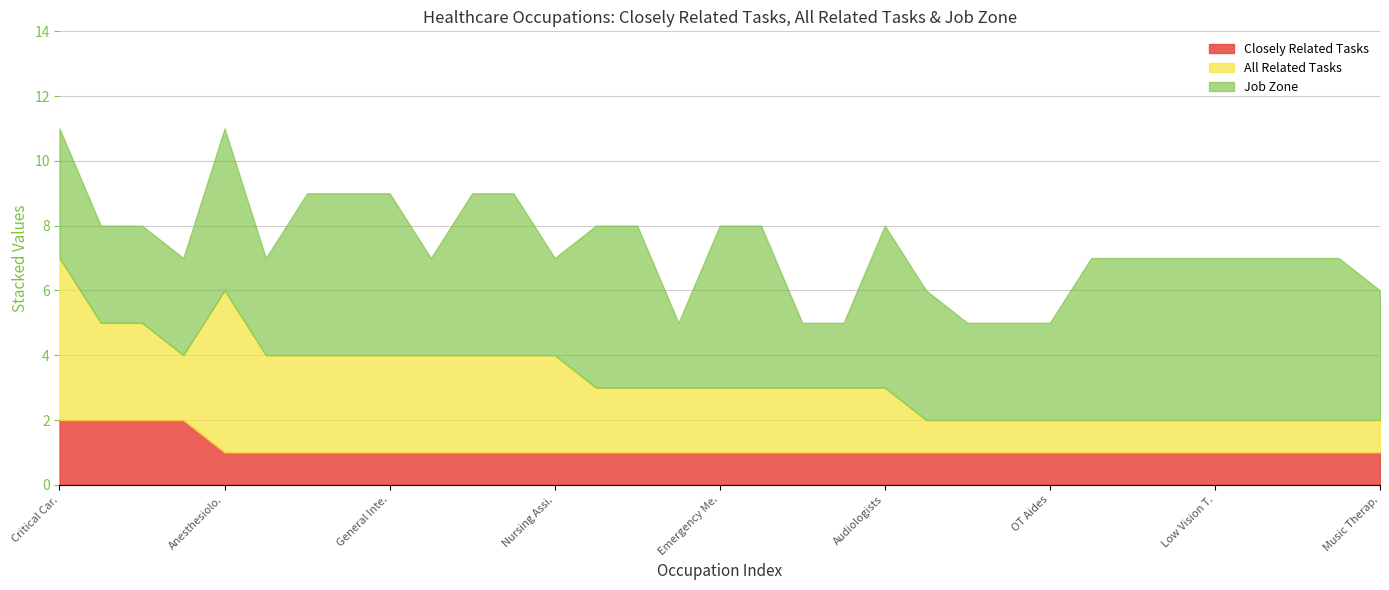

Is it true that All Related Tasks equals 3.4 at Closely Related=1?

False